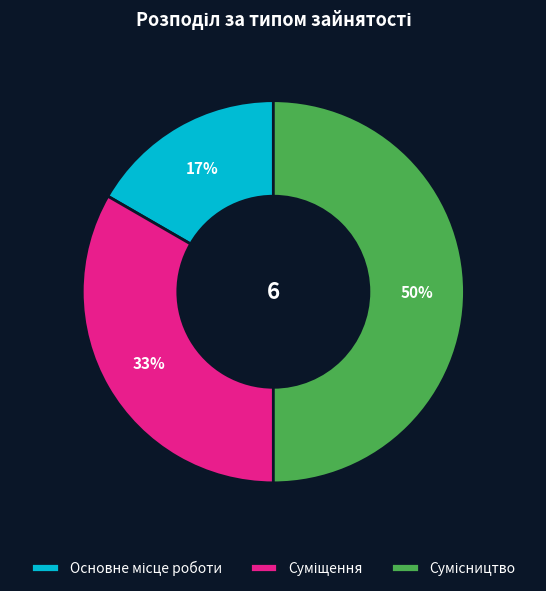

To the nearest percent, what is the average slice percentage?

33%